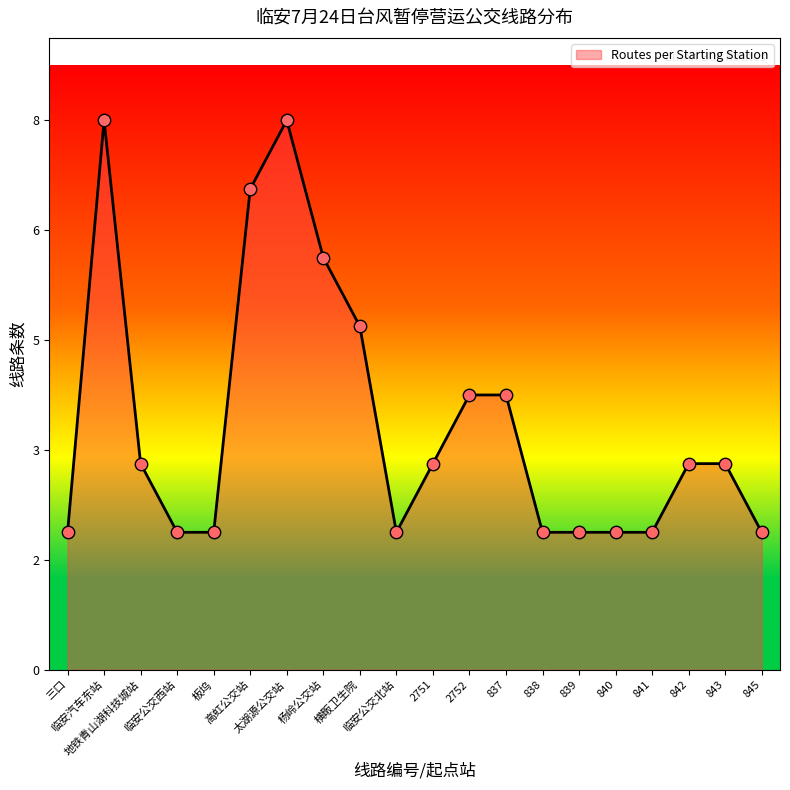

Which has a higher value, 840 or 838?

840